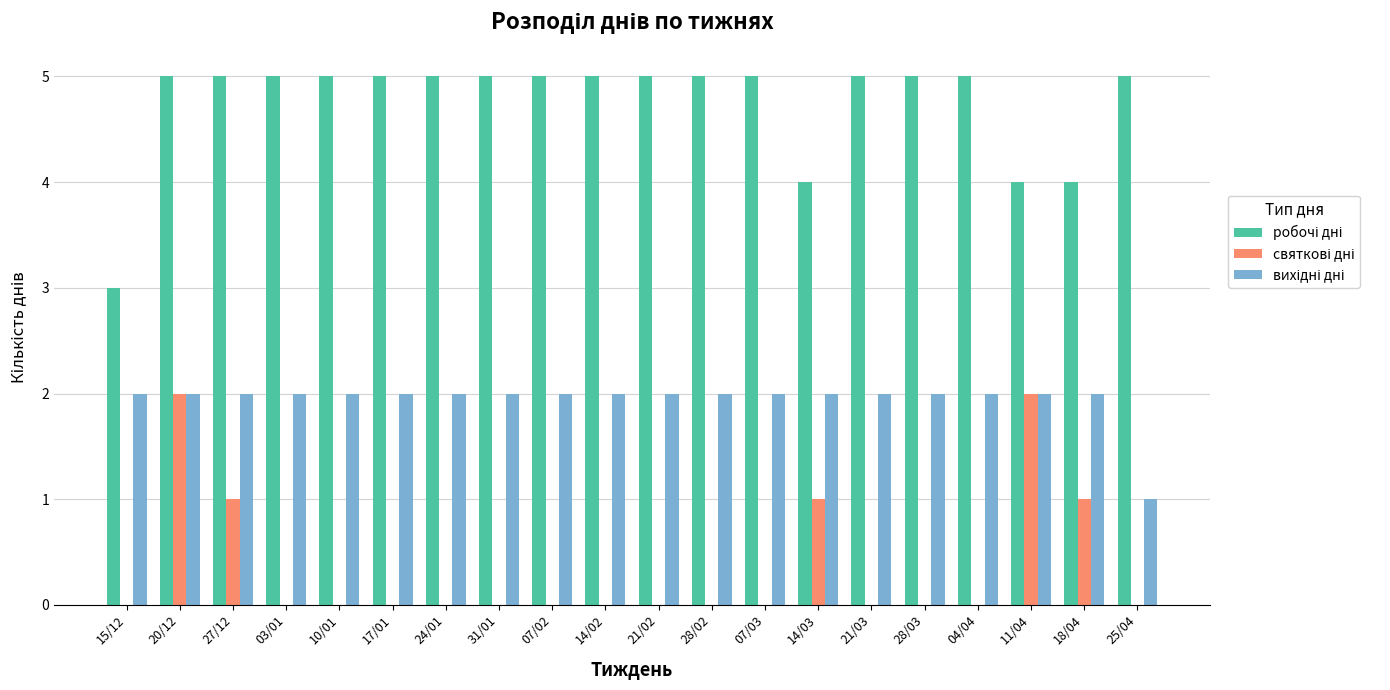

What is the greatest value displayed?

5